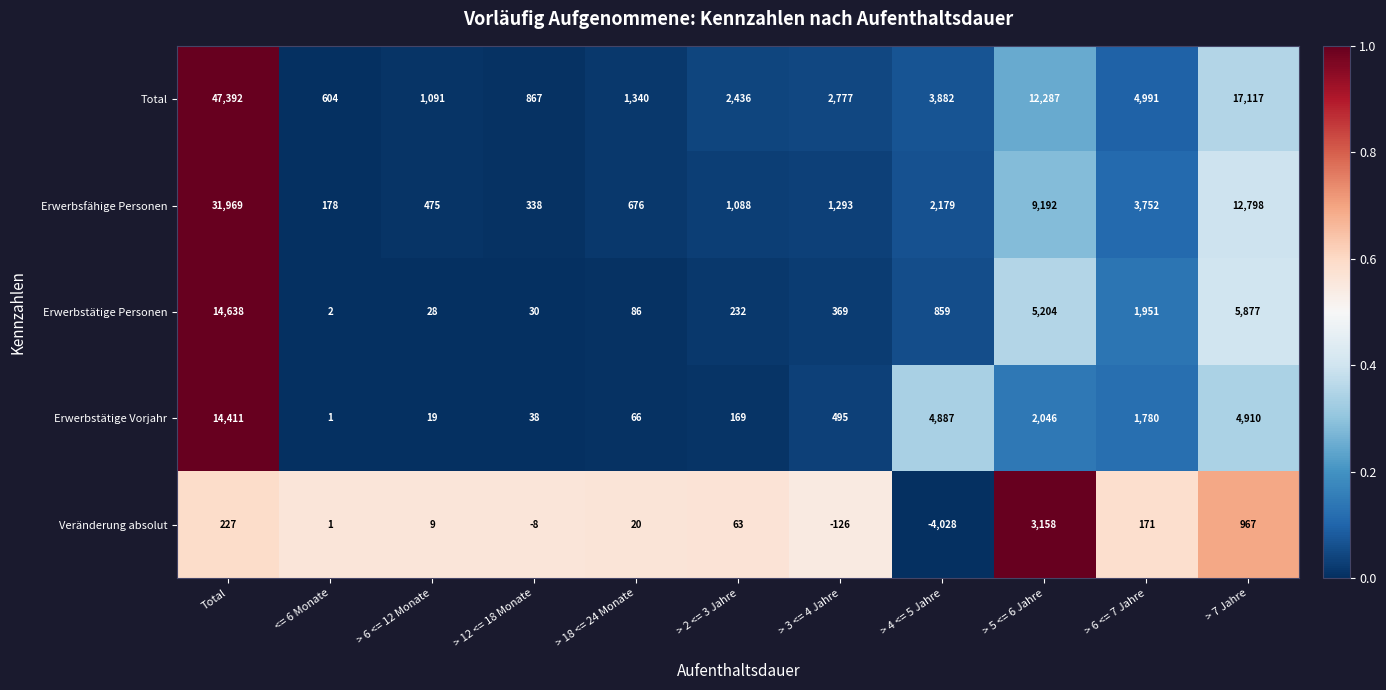

Which series has the largest range (max minus min)?

Total